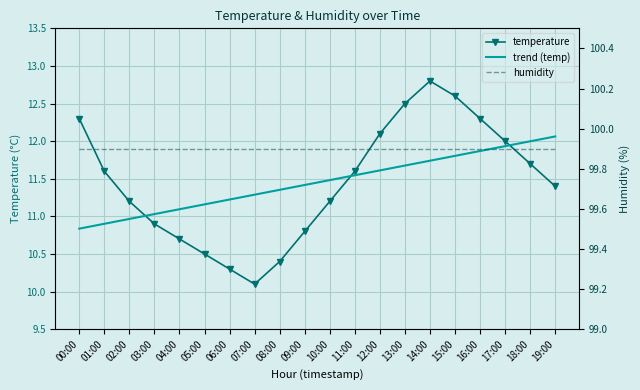

Which category has the highest value across all series?

00:00